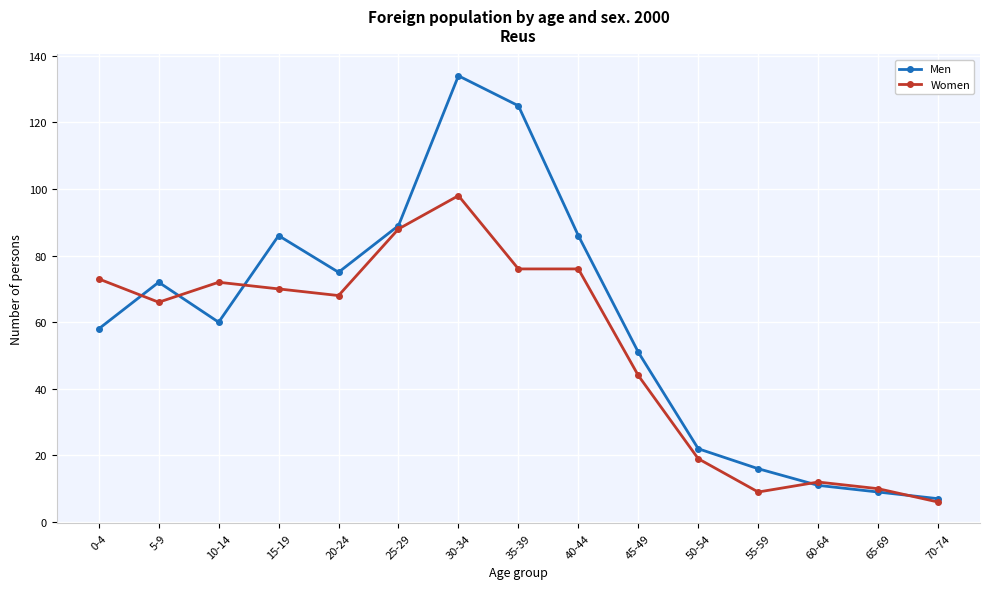

At which category does Men reach its first local peak?

5-9